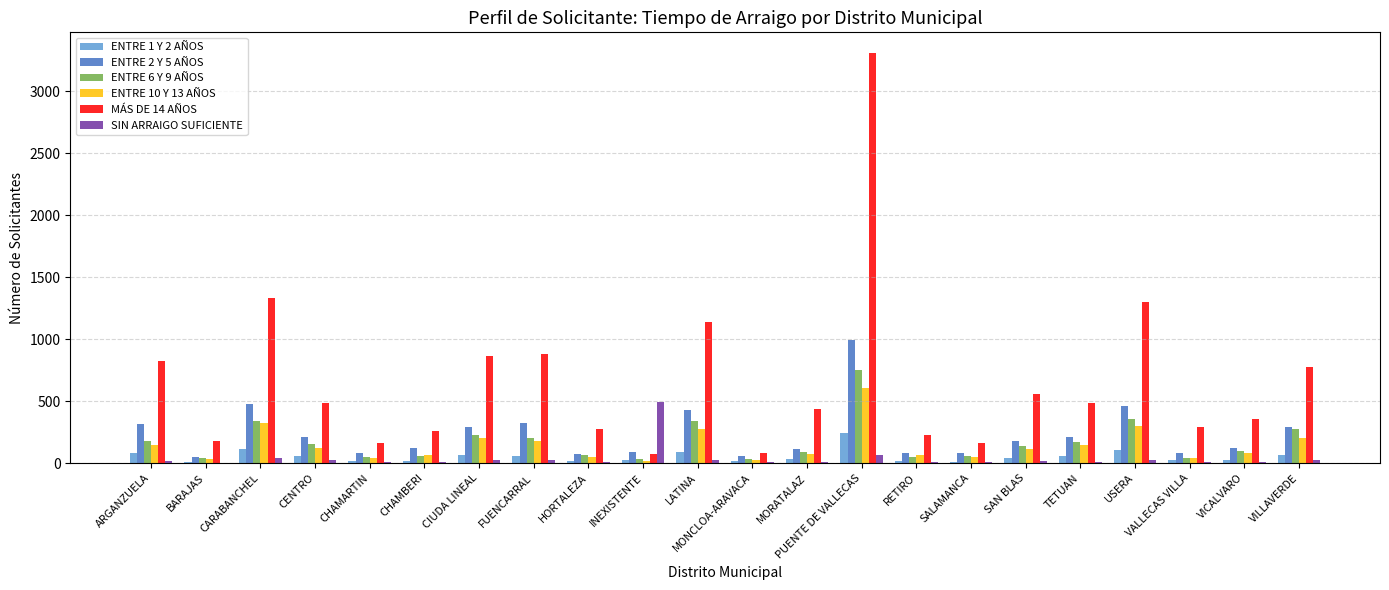

Which series has the largest total across all categories?

MÁS DE 14 AÑOS